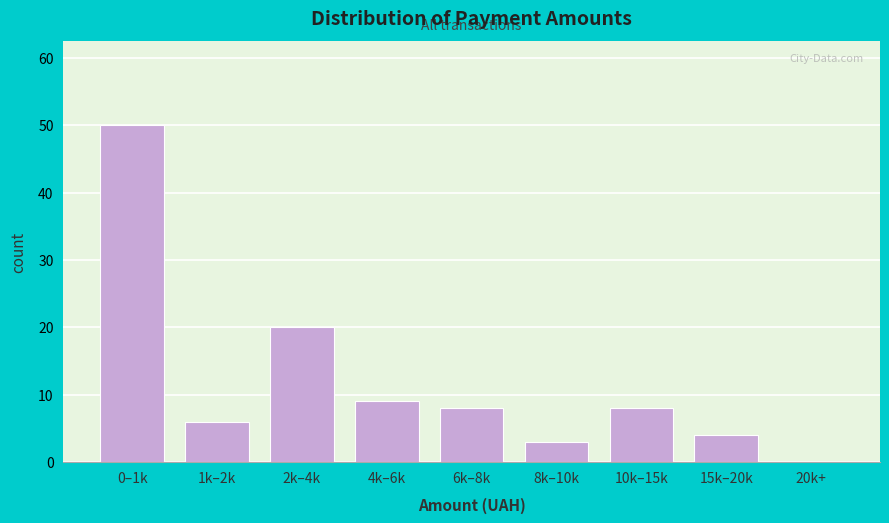

Reading left to right, what are all the values shown in this chart?

0–1k=50	1k–2k=6	2k–4k=20	4k–6k=9	6k–8k=8	8k–10k=3	10k–15k=8	15k–20k=4	20k+=0